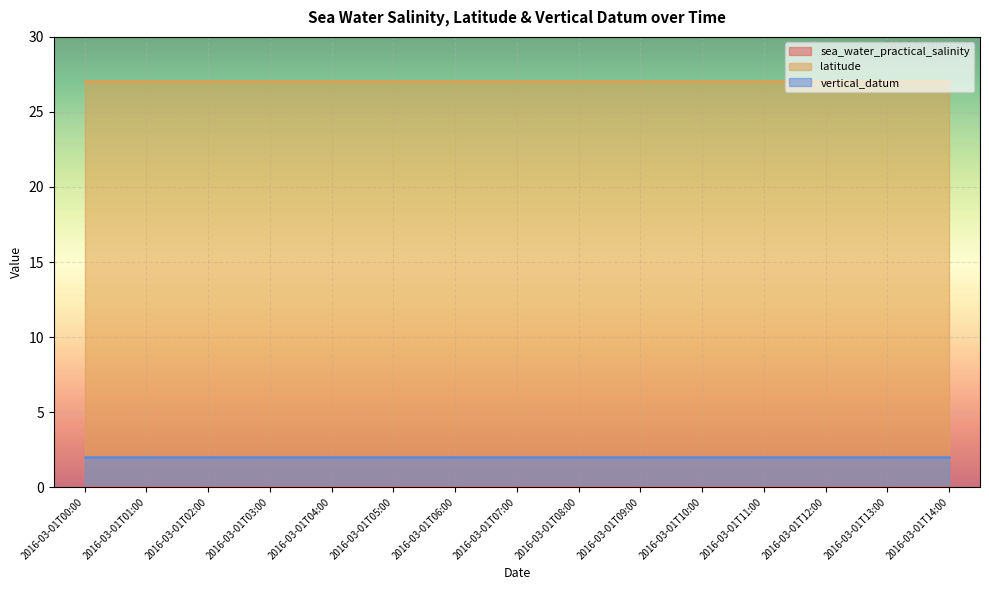

Which category has the lowest value in the sea_water_practical_salinity series?

2016-03-01T00:00